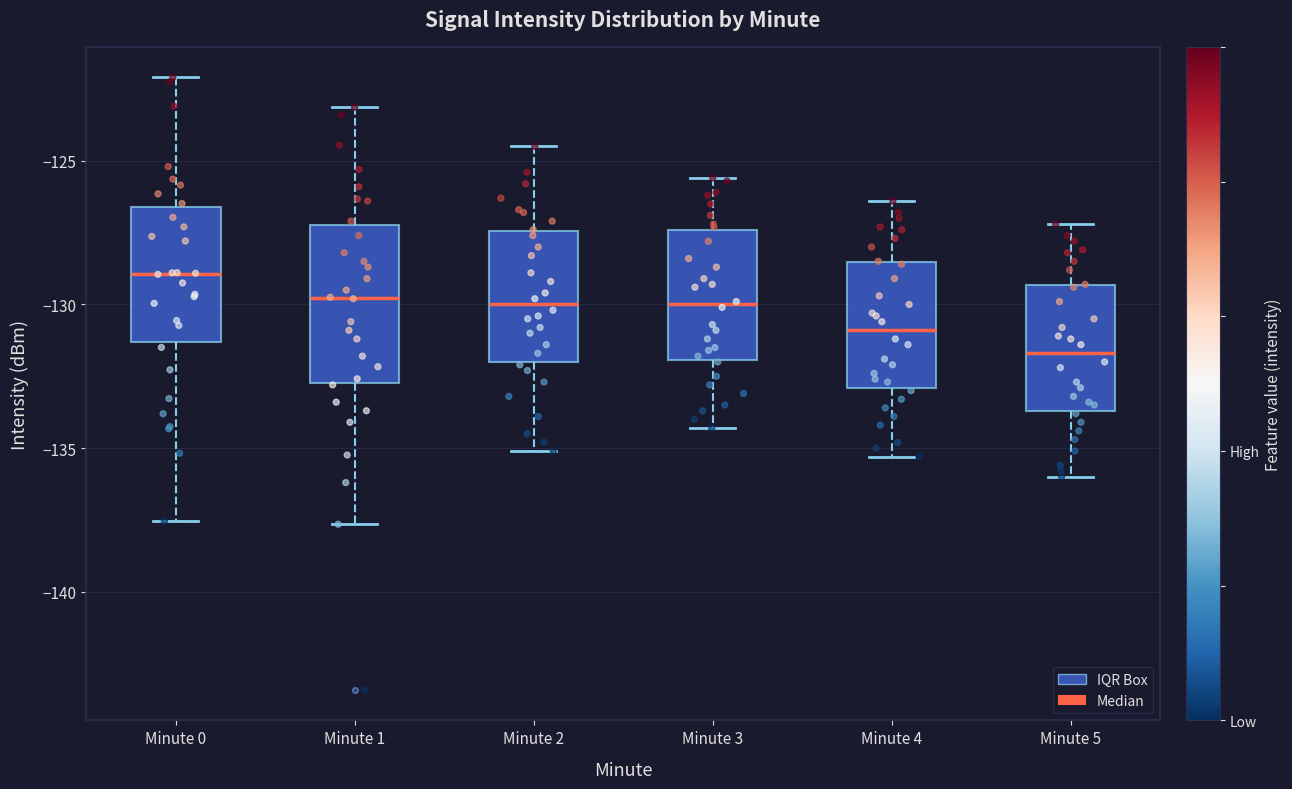

Reading left to right, transcribe this box plot: for each box, give where its median line is, the range the box spans, and where its two whiskers end, as read against the y-axis. The values are not printed on the chart, so give them approximately, as read against the axis.

Minute 0: median -129.0, box -131.5 to -126.5, whiskers -137.5 to -122.0
Minute 1: median -130.0, box -132.5 to -127.0, whiskers -137.5 to -123.0
Minute 2: median -130.0, box -132.0 to -127.5, whiskers -135.0 to -124.5
Minute 3: median -130.0, box -132.0 to -127.5, whiskers -134.5 to -125.5
Minute 4: median -131.0, box -133.0 to -128.5, whiskers -135.5 to -126.5
Minute 5: median -131.5, box -133.5 to -129.5, whiskers -136.0 to -127.0